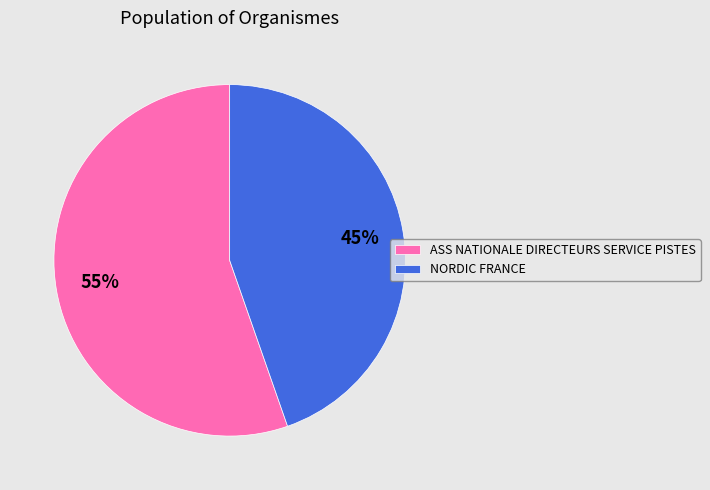

Is it true that ASS NATIONALE DIRECTEURS SERVICE PISTES is 55% of the pie?

True